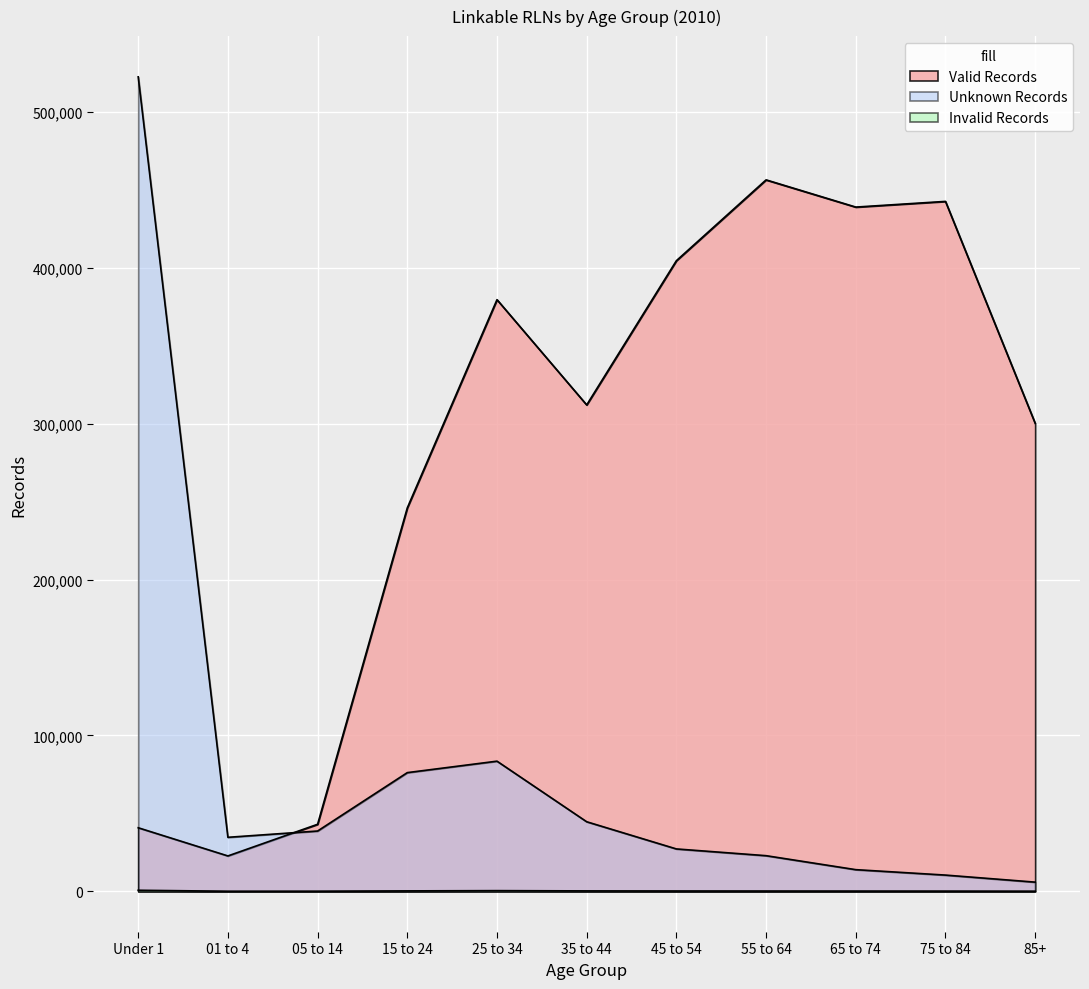

What position from the right is 35 to 44?

6